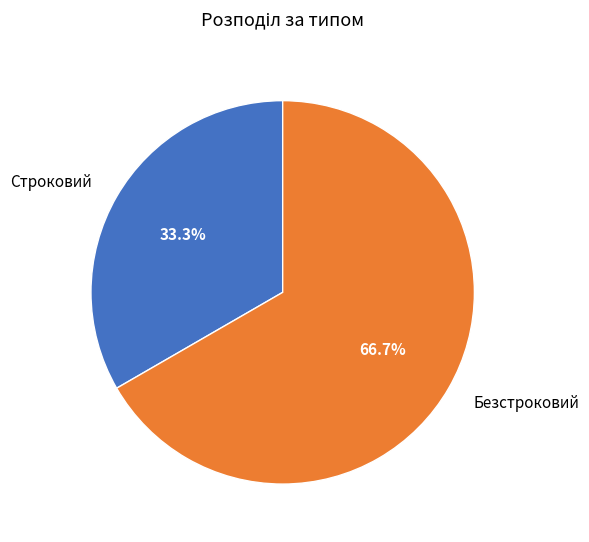

How many segments does this pie chart have?

2